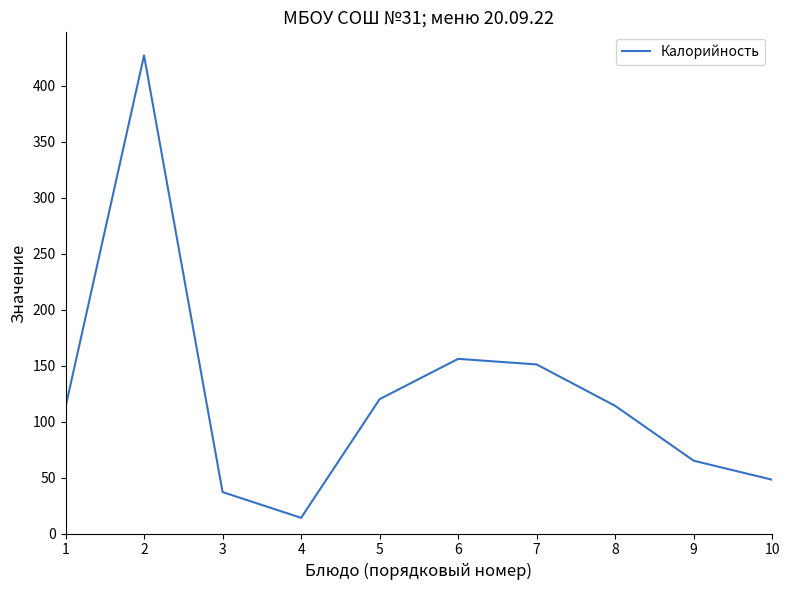

Does the chart have visible grid lines?

No